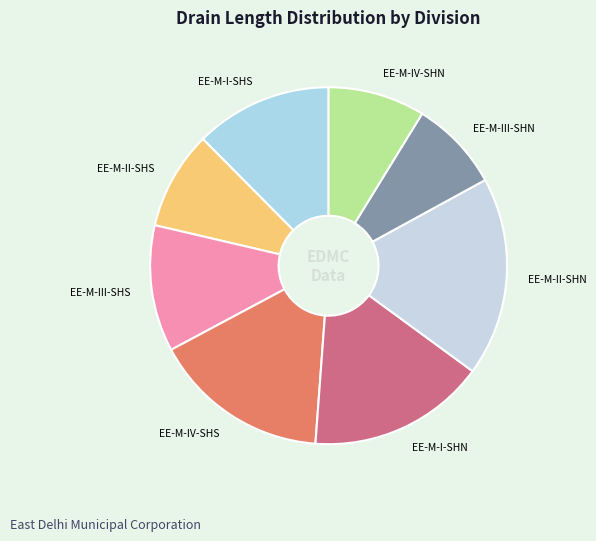

Count the number of slices in the pie.

8